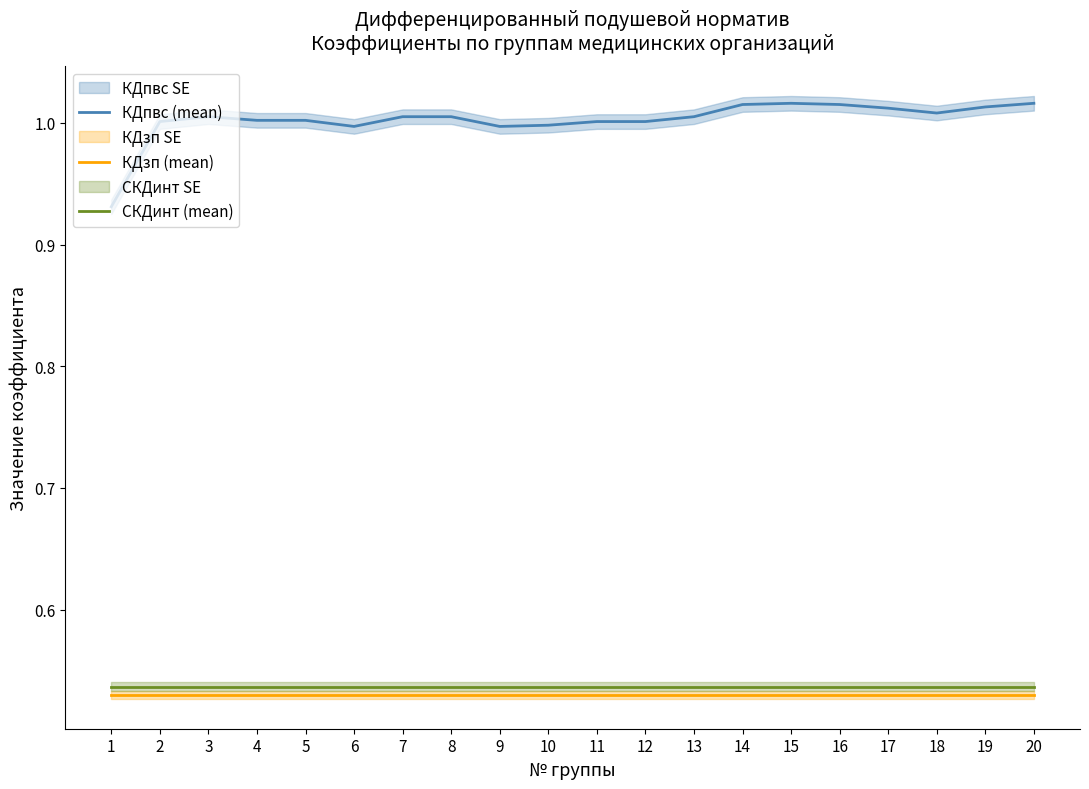

Which category has the highest value in the КДзп (mean) series?

1